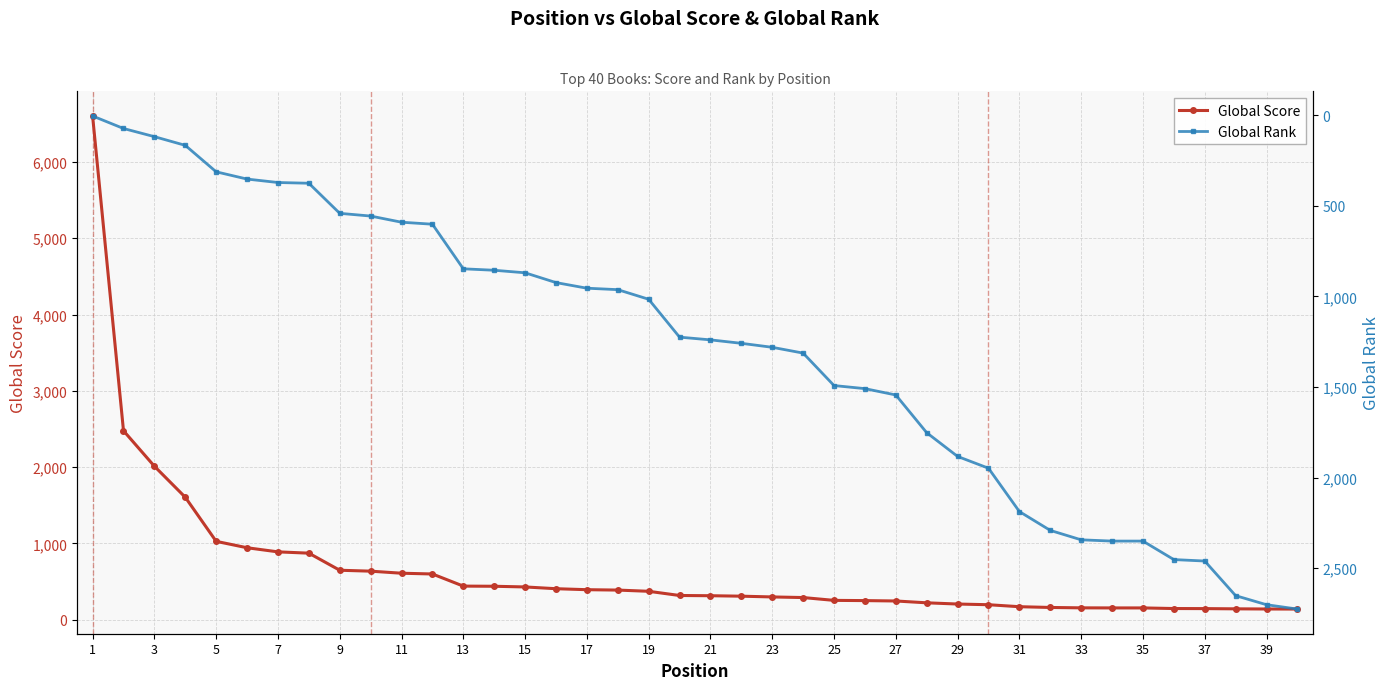

How many lines are shown in the chart?

2